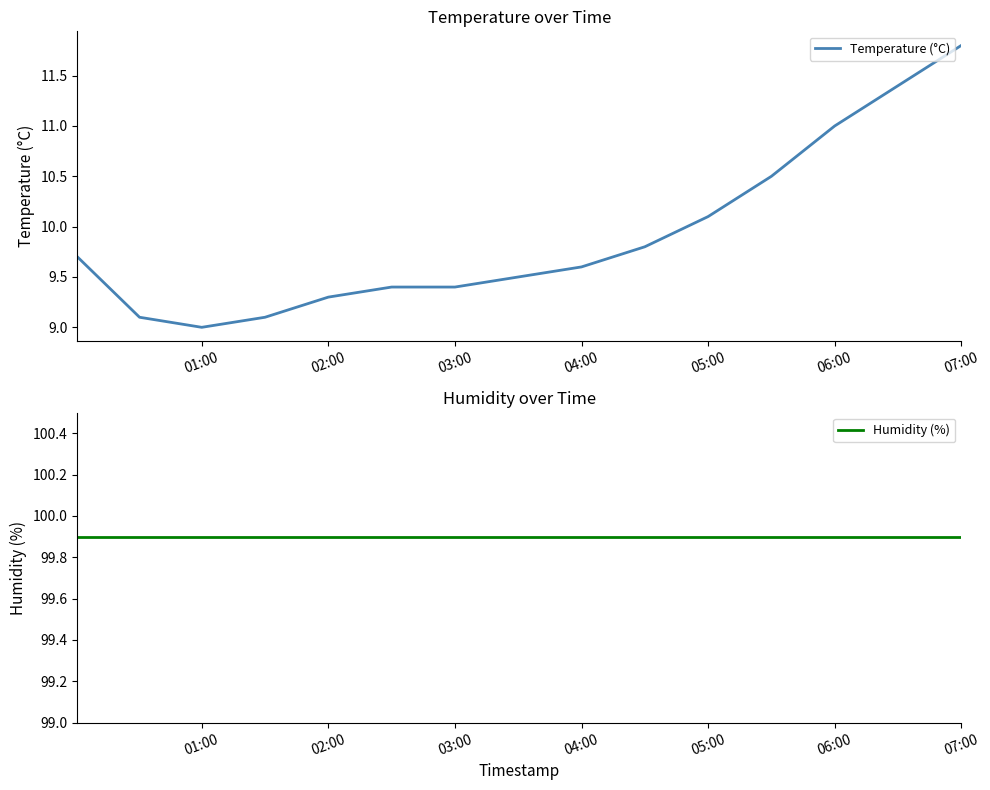

Where is Temperature (°C) nearest to the value 10?

05:00